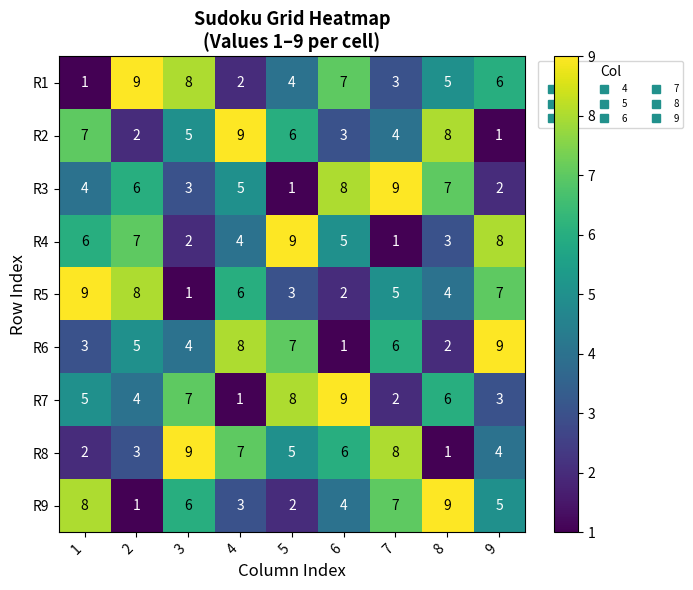

How many R8 values are between 3 and 7?

5